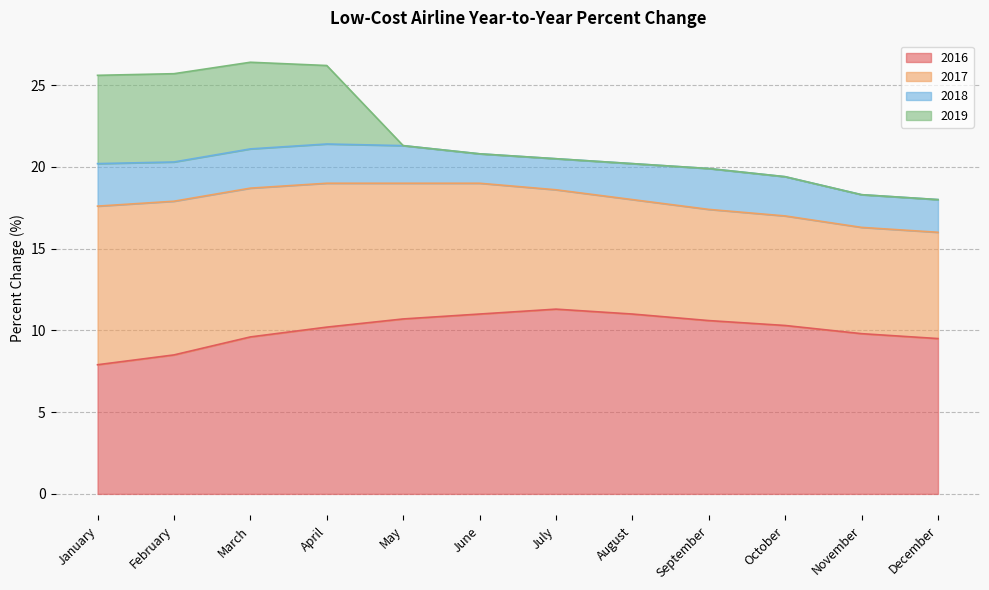

True or false: 2017 has more than 0 points higher than both neighbors.

False